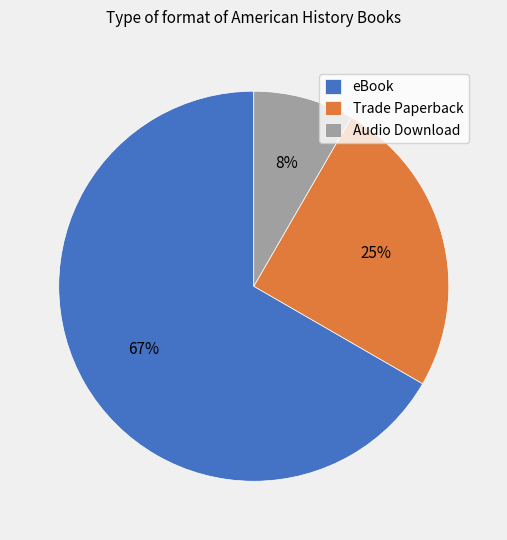

Between Trade Paperback and Audio Download, which is larger?

Trade Paperback